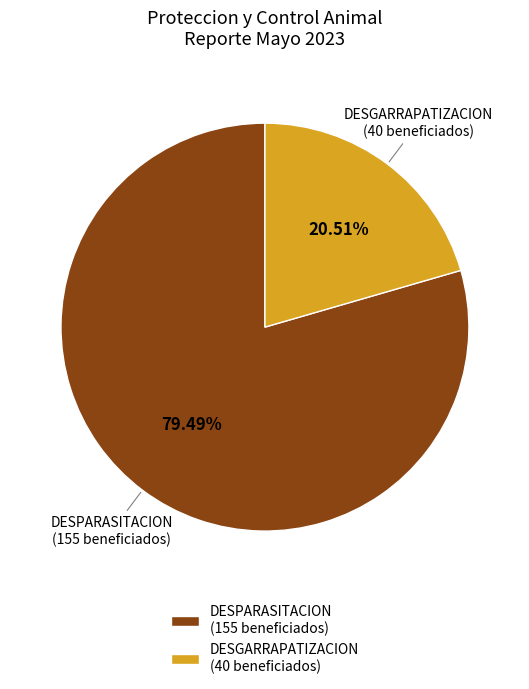

Which has a higher value, DESGARRAPATIZACION or DESPARASITACION?

DESPARASITACION